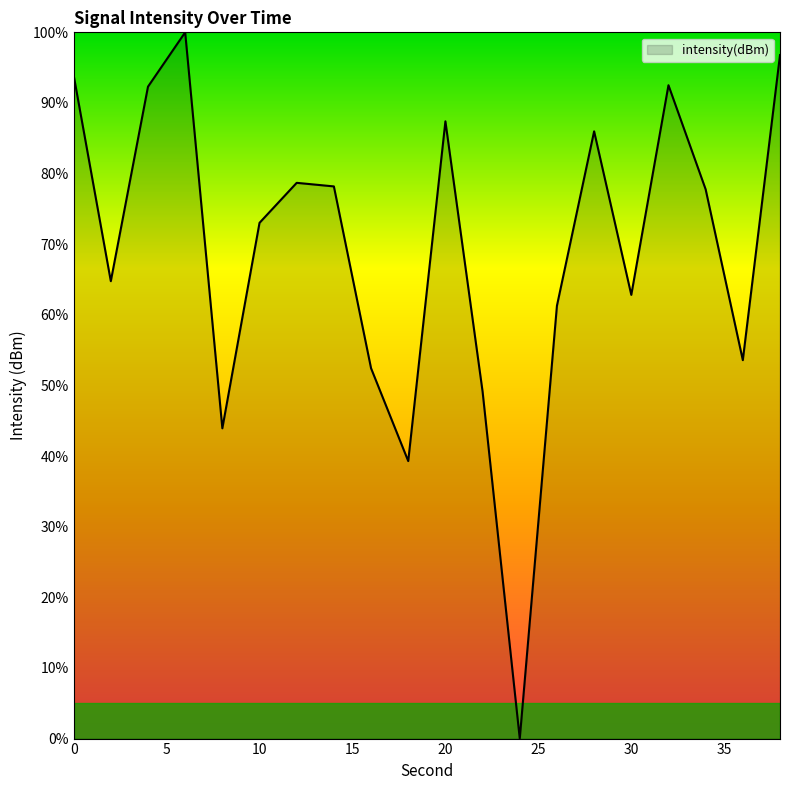

What is the difference between the maximum and minimum values?

100.0